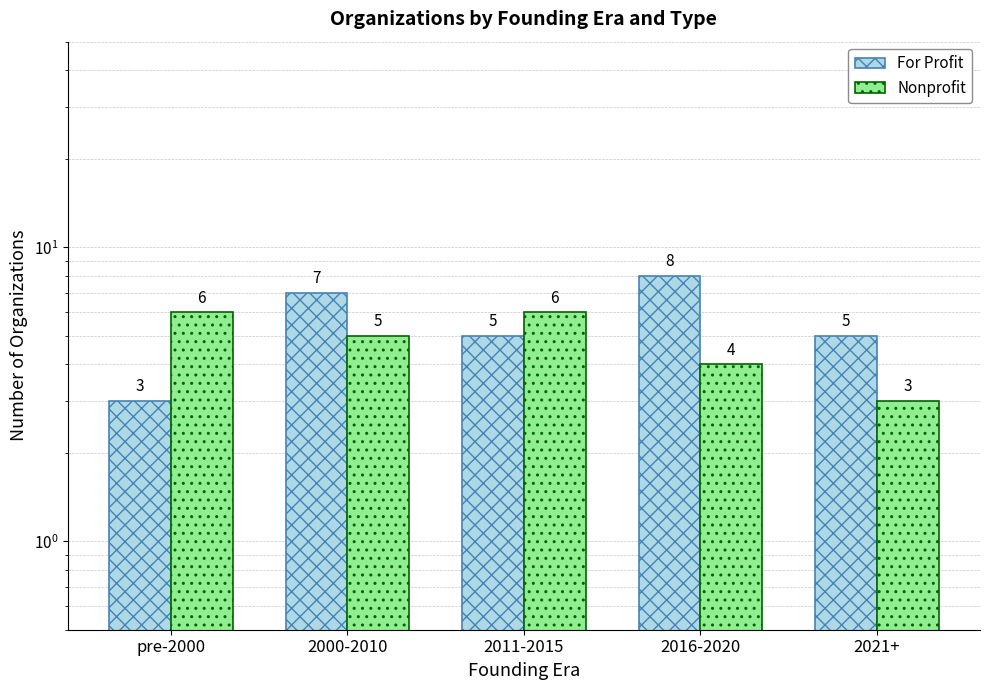

At which label is Nonprofit closest to 4?

2016-2020